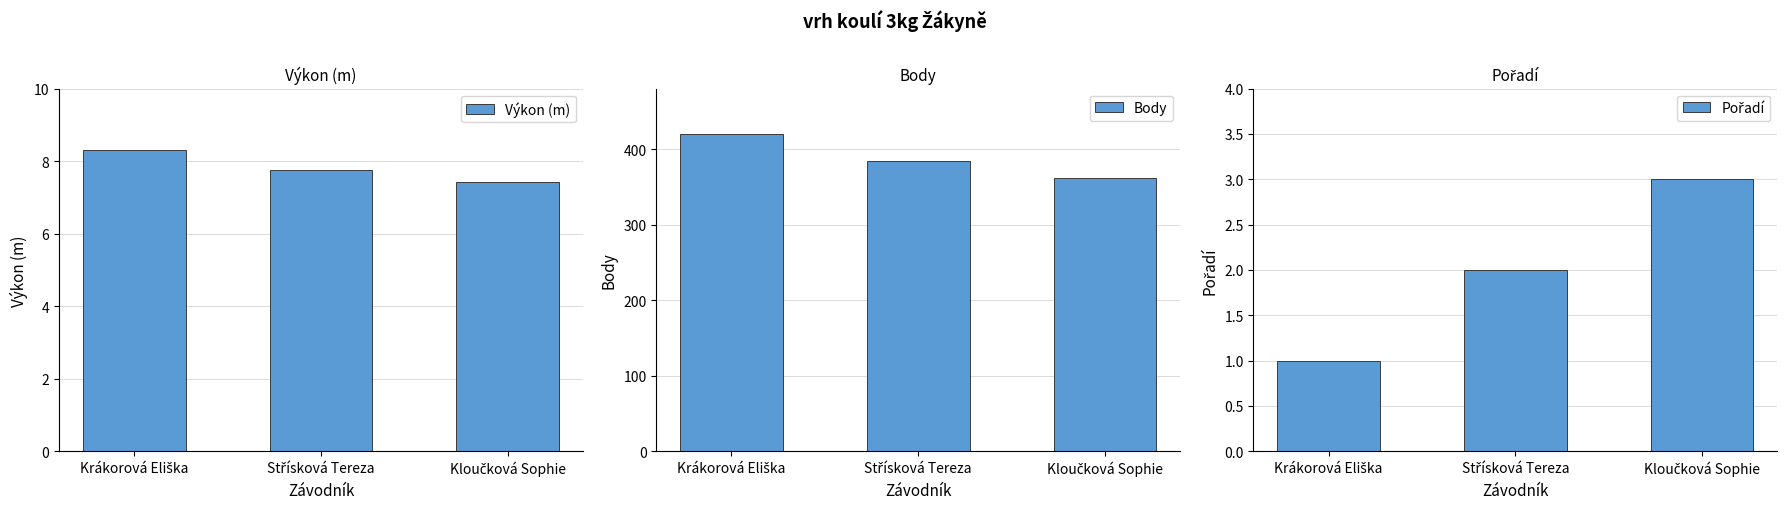

Is the value of Výkon (m) at Krákorová Eliška greater than the value of Pořadí at Kloučková Sophie?

Yes